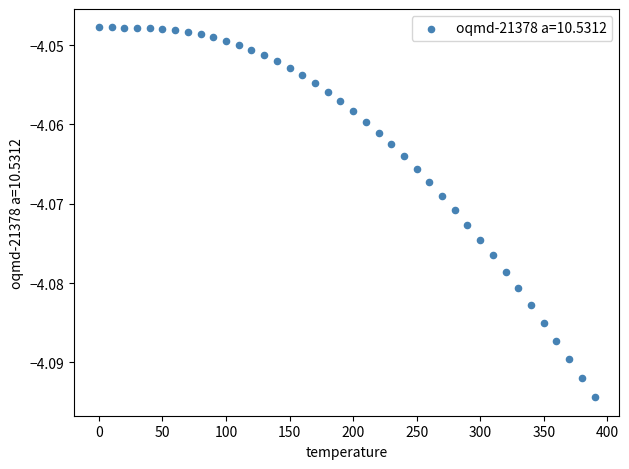

What is the range of X values (max minus min)?

390.0